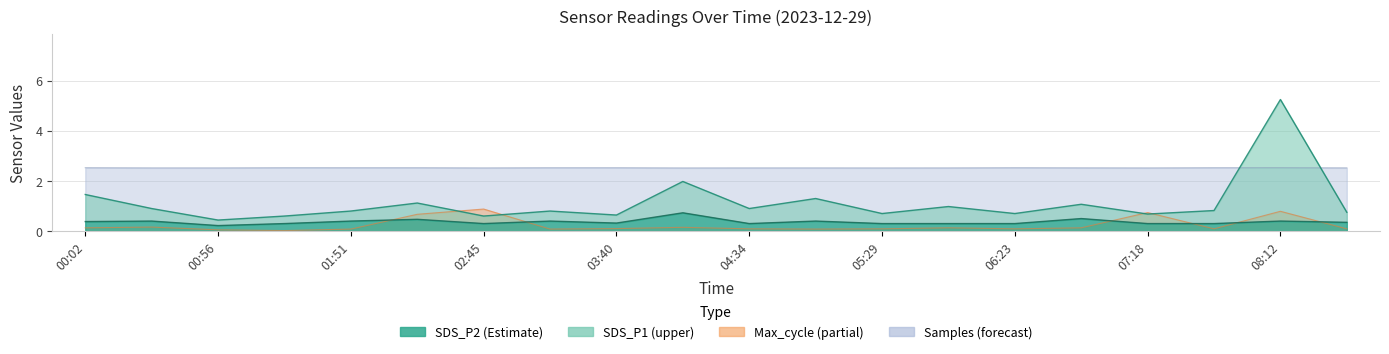

What is the minimum value for SDS_P1?

0.4